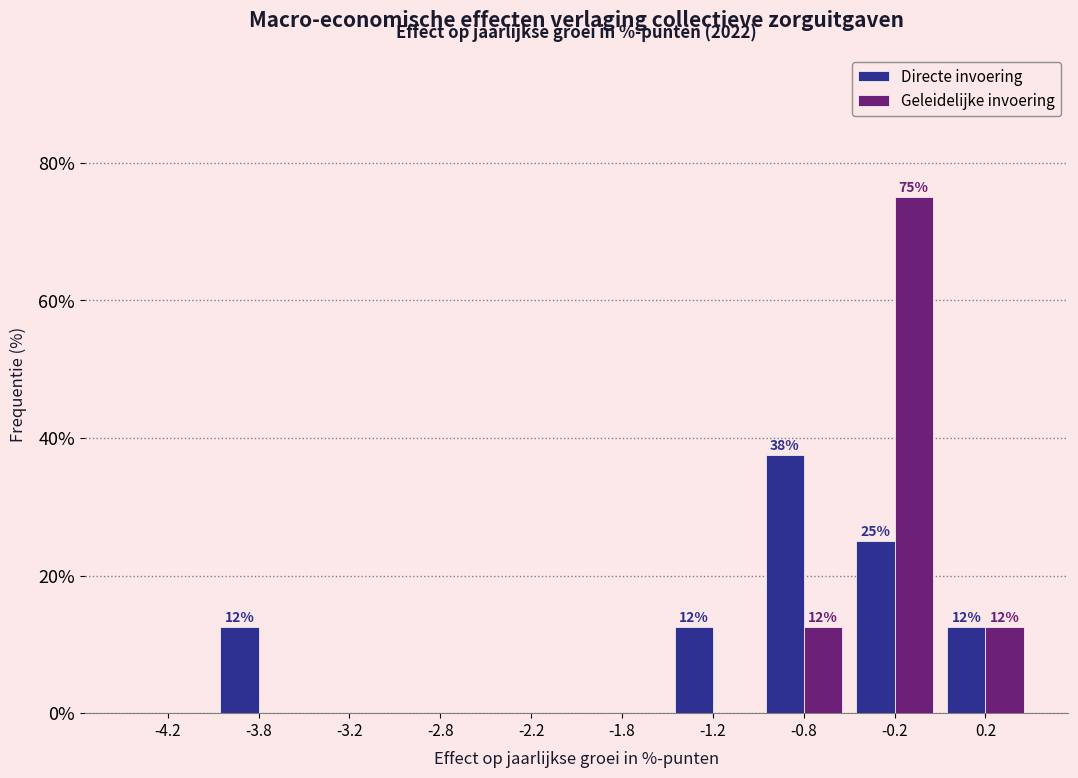

In the Directe invoering series, which range on the x-axis has the tallest bar?

-1.0 to -0.5